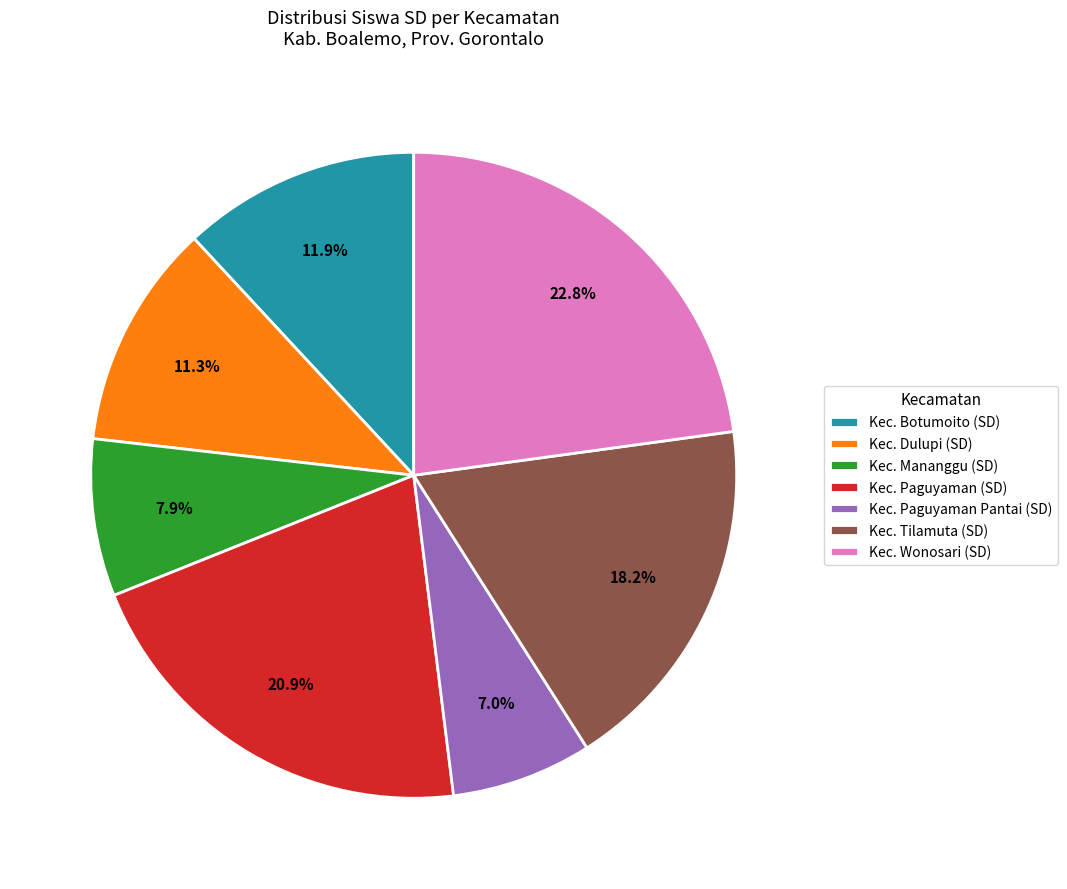

Is there any slice that represents more than half of the pie?

No